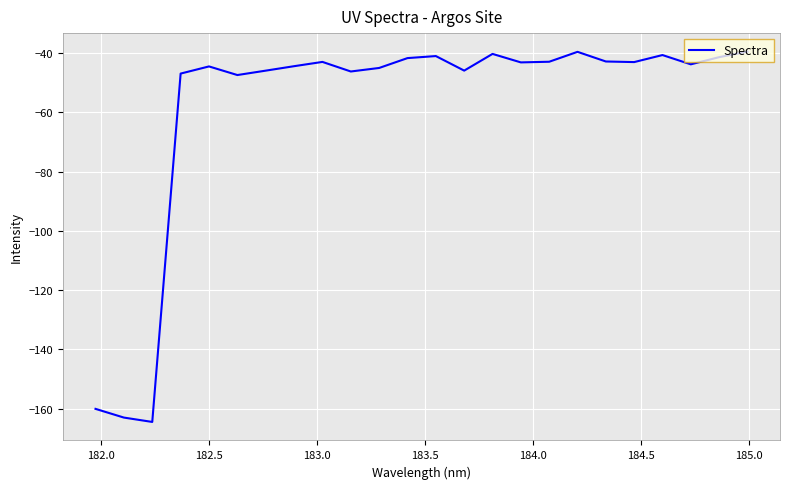

What is the greatest value displayed?

-39.5